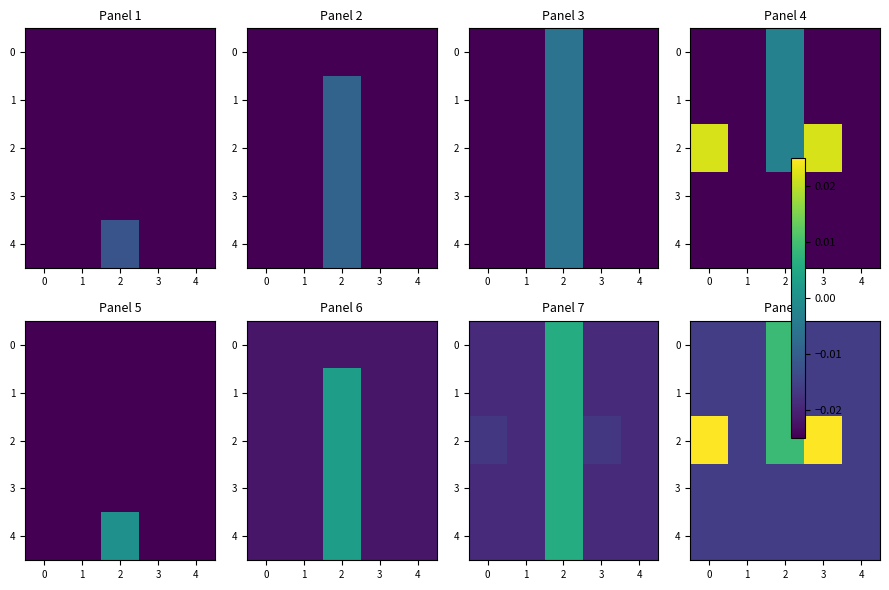

Rank the series by their maximum value, from lowest to highest.

3, 4, 0, 1, 2